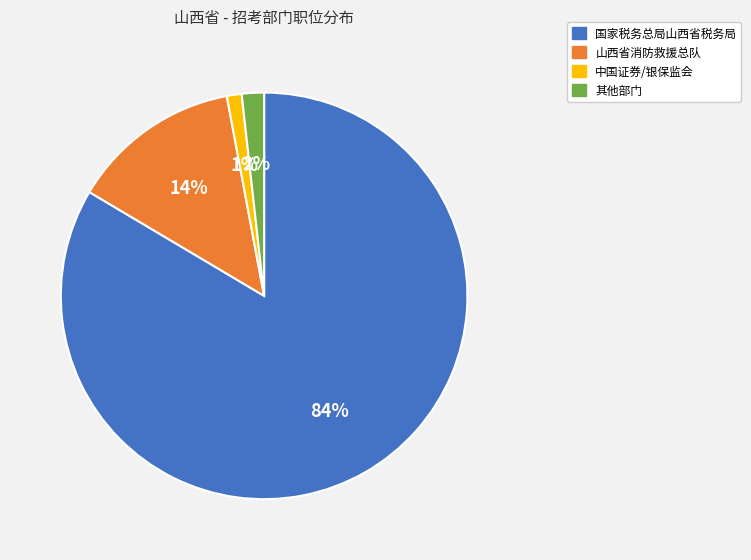

Which slice is the largest?

国家税务总局山西省税务局